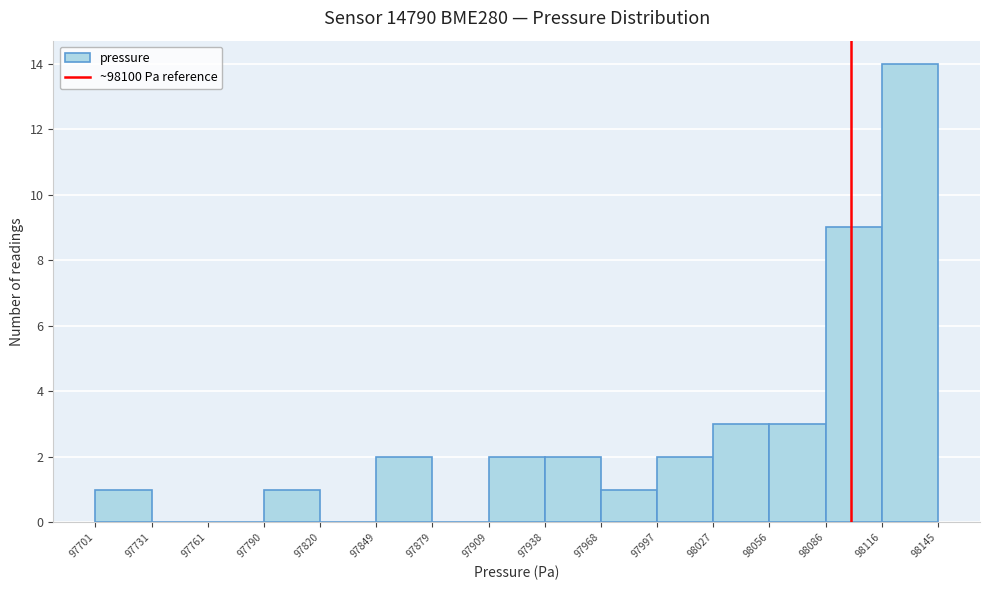

How tall is the bar that spans 98056 to 98086 on the x-axis? The values are not printed on the chart, so give them approximately, as read against the axis.

3